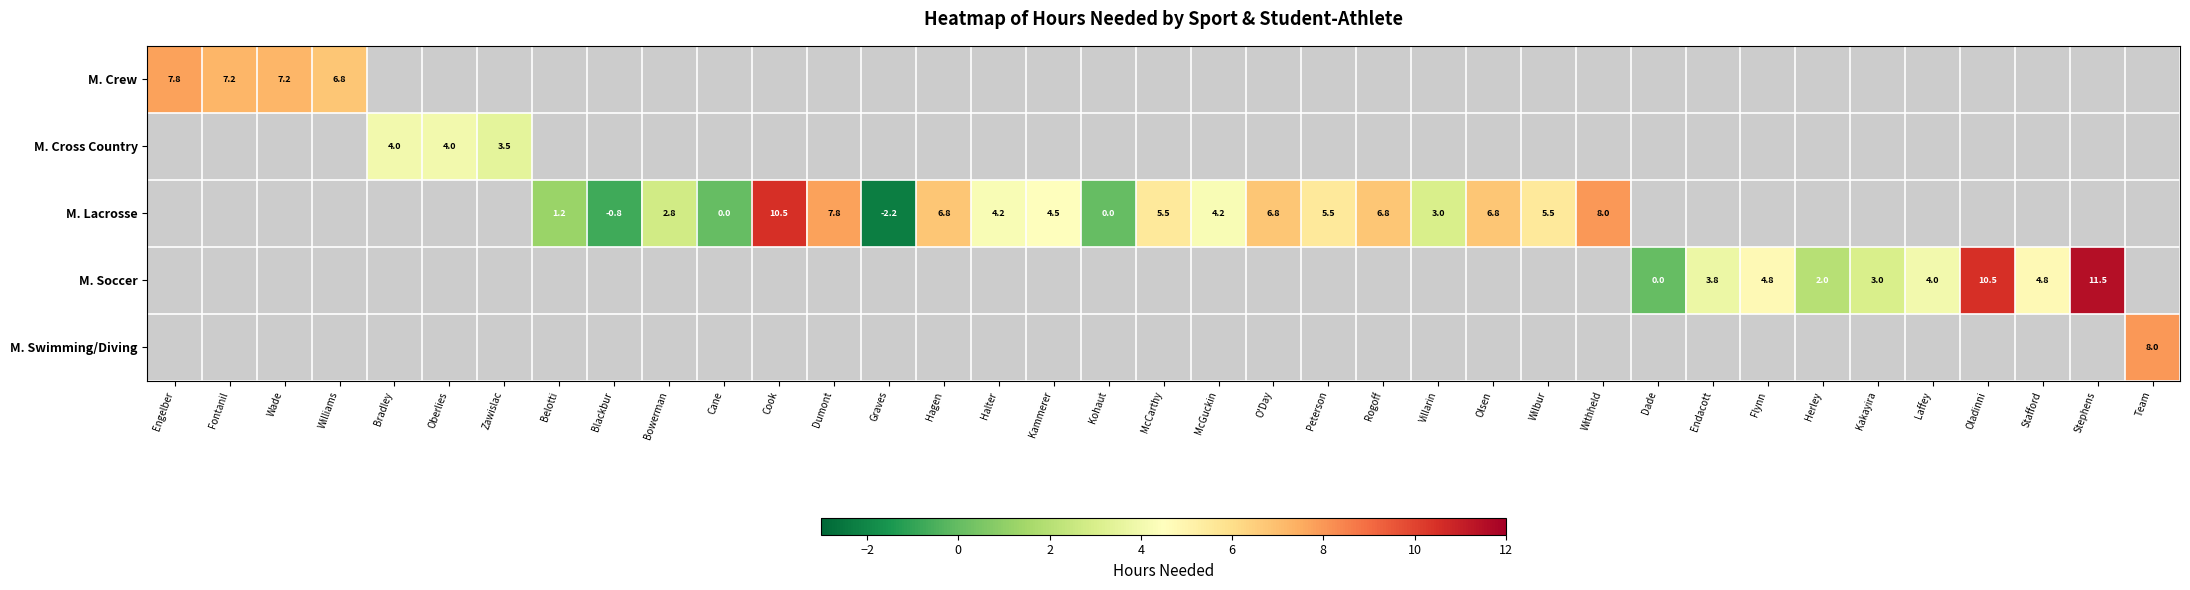

Which label corresponds to the largest value in the chart?

Stephens